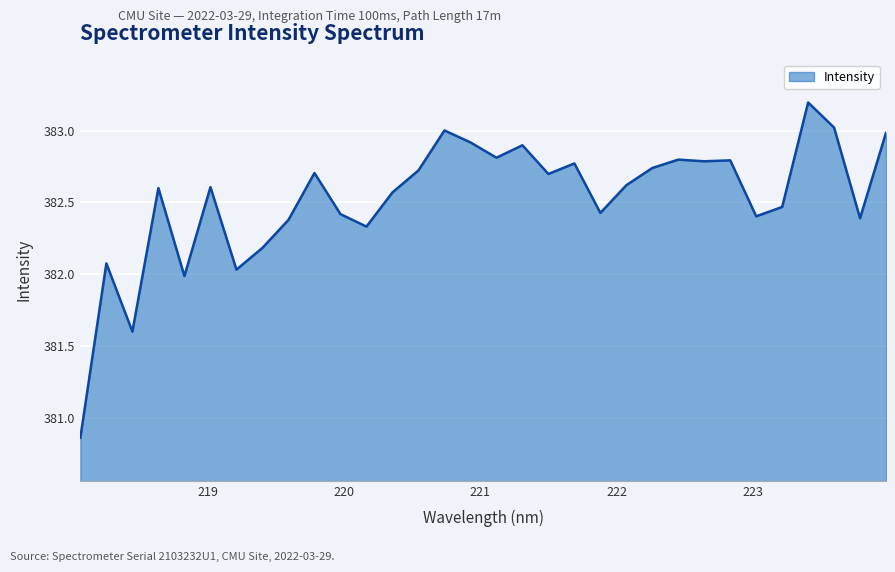

What is the greatest value displayed?

383.2